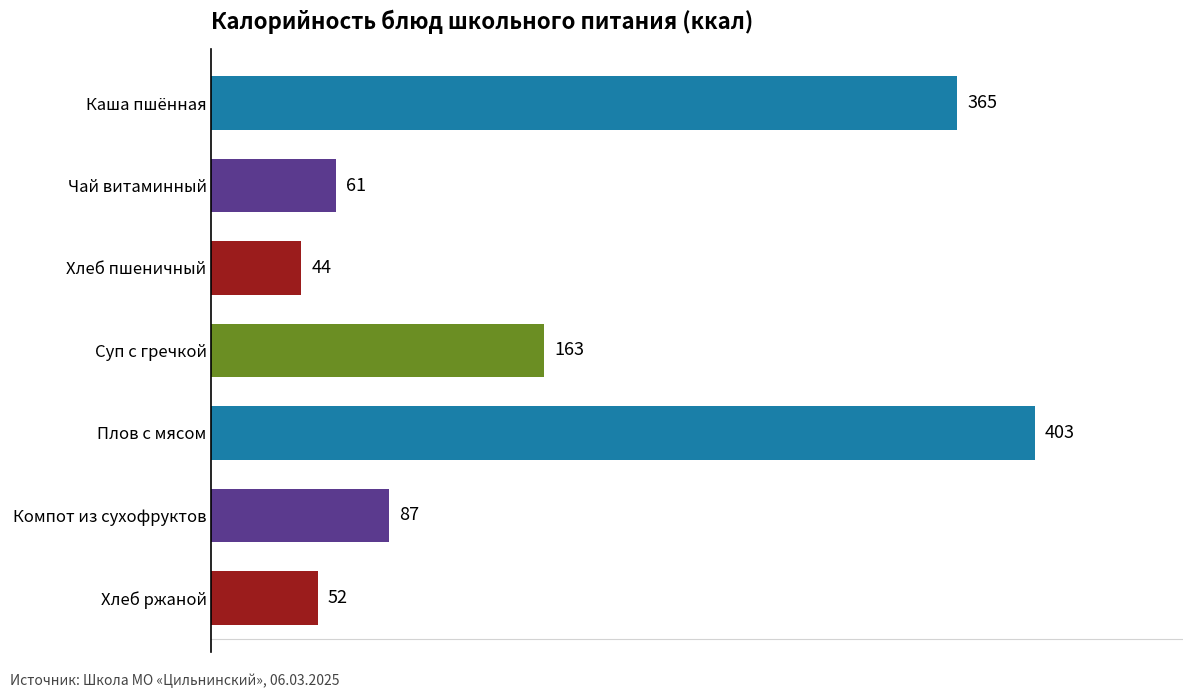

Is it true that the value at Хлеб пшеничный is 44?

True